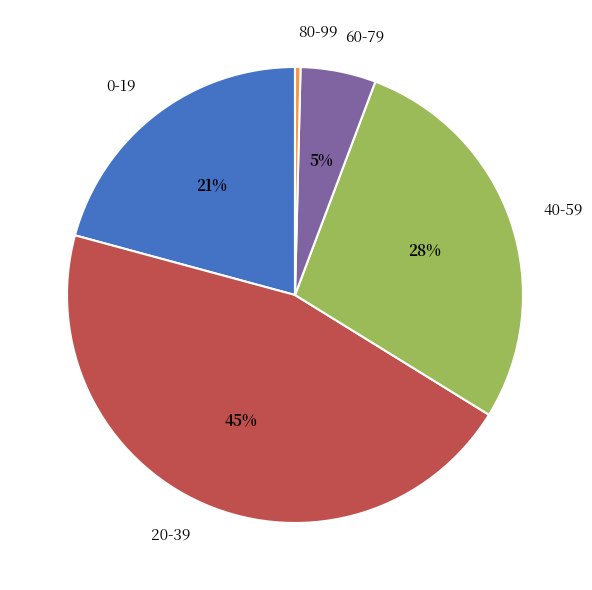

Do 0-19 and 80-99 together represent more than half of the pie?

No